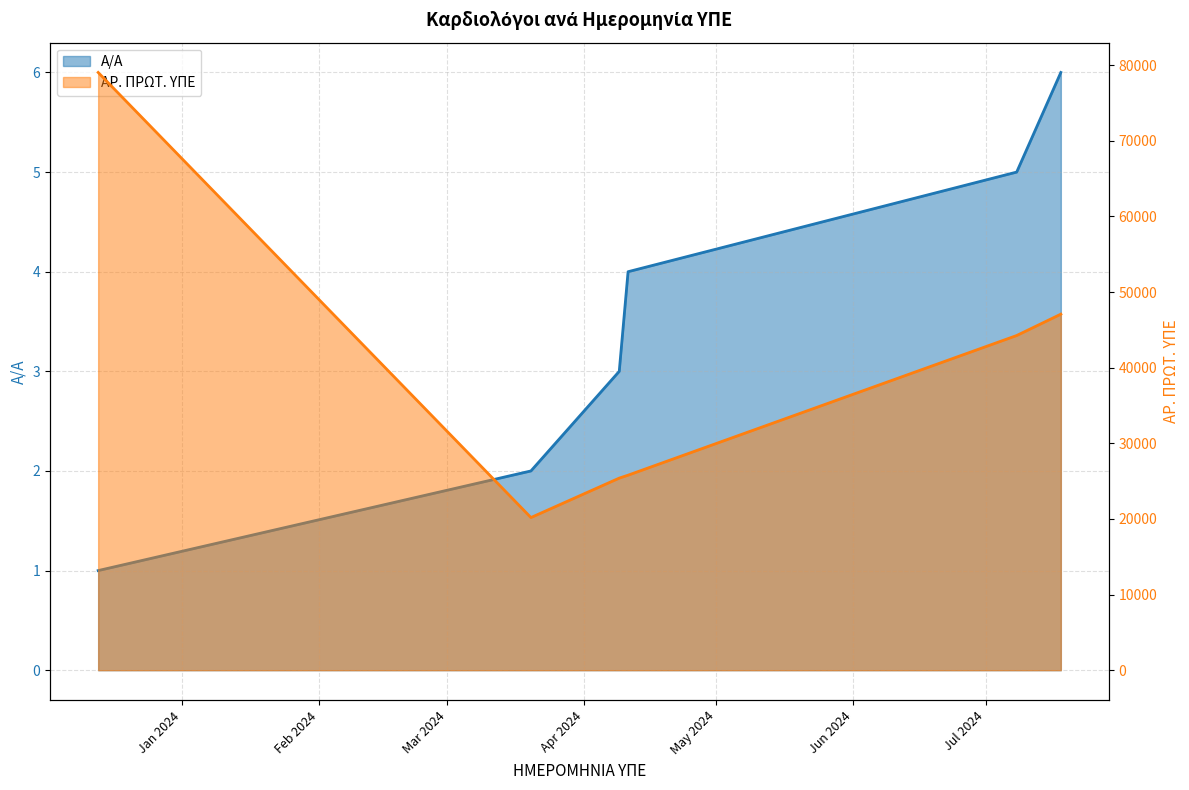

What is the difference between the highest and lowest values at 18.07.2024?

47070